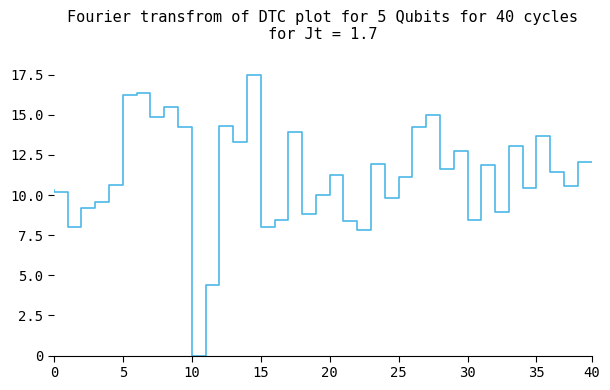

What is the maximum value shown in the chart?

17.5